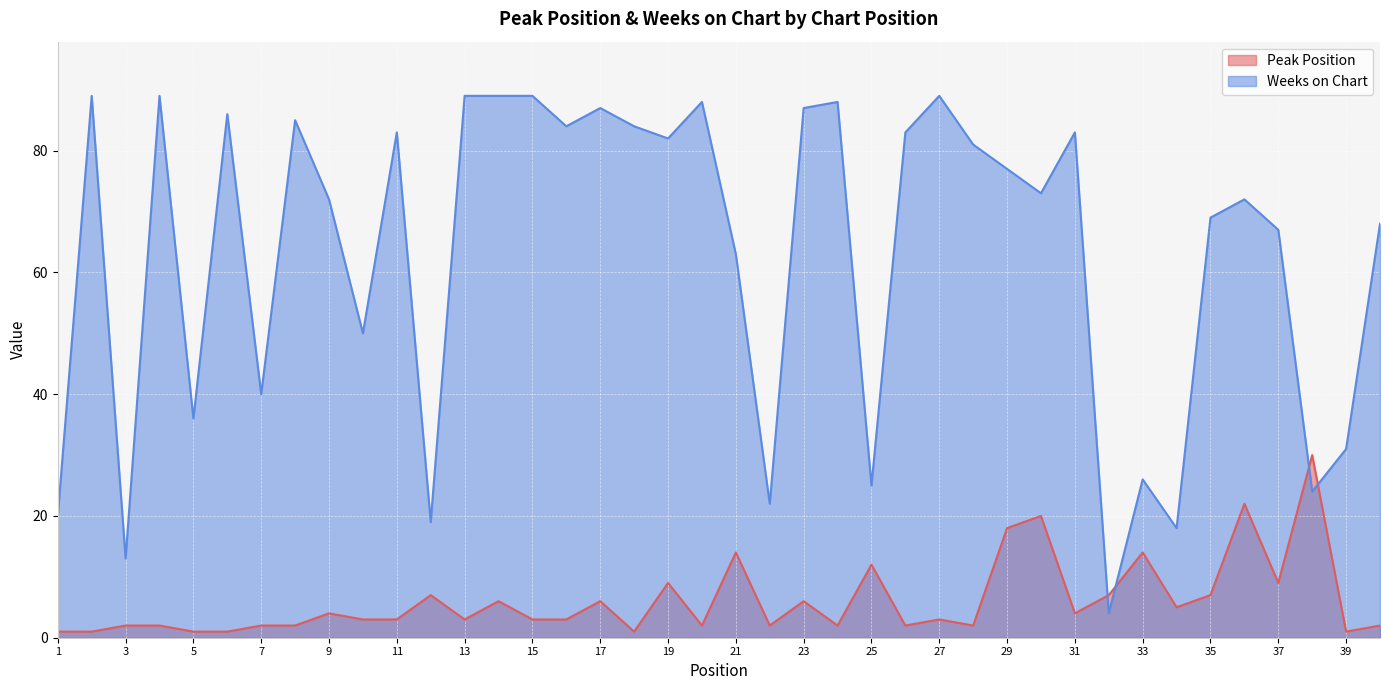

At which category is the sum across all series the highest?

14